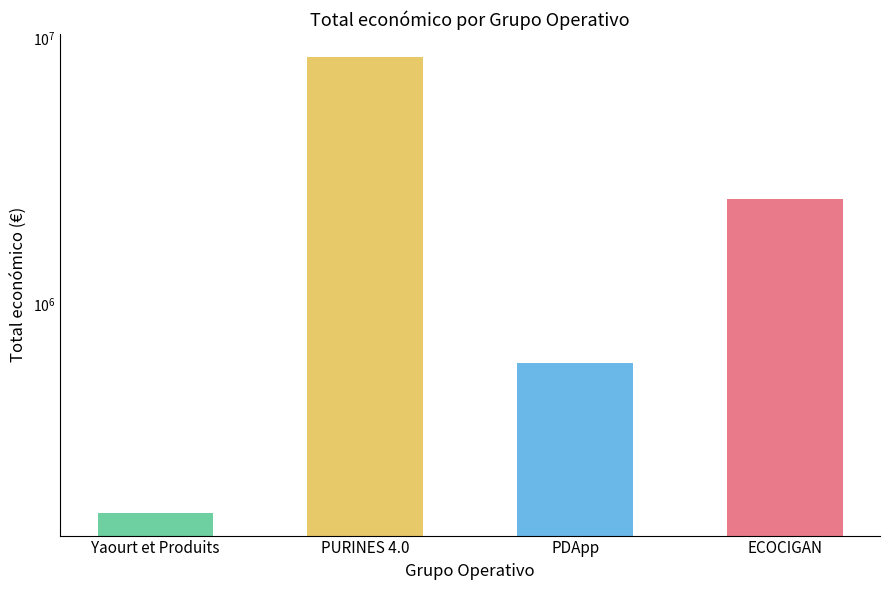

What is the sum of the values at Yaourt et Produits and ECOCIGAN?

2648314